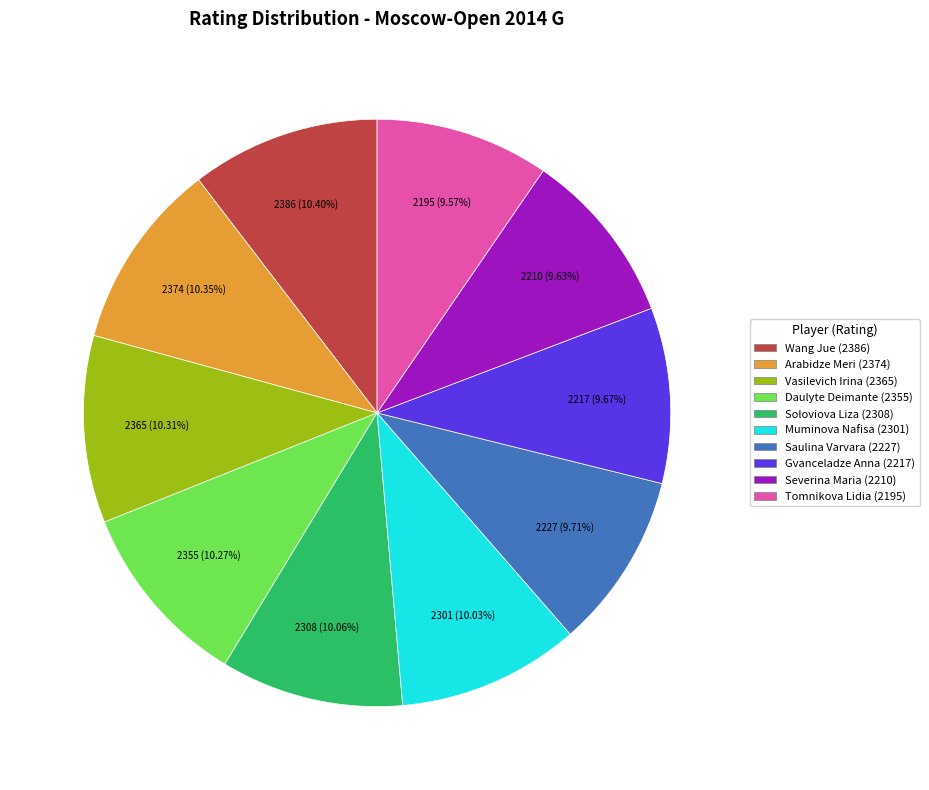

Does any single category account for the majority?

No